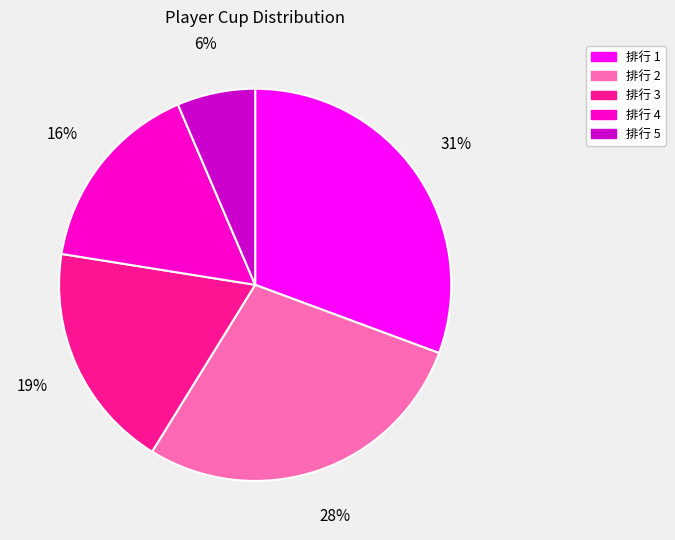

To the nearest percent, what portion does 排行 2 represent?

28%